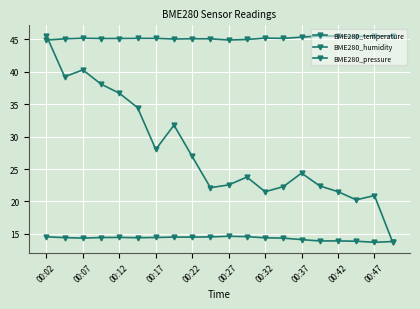

How many lines are shown in the chart?

3